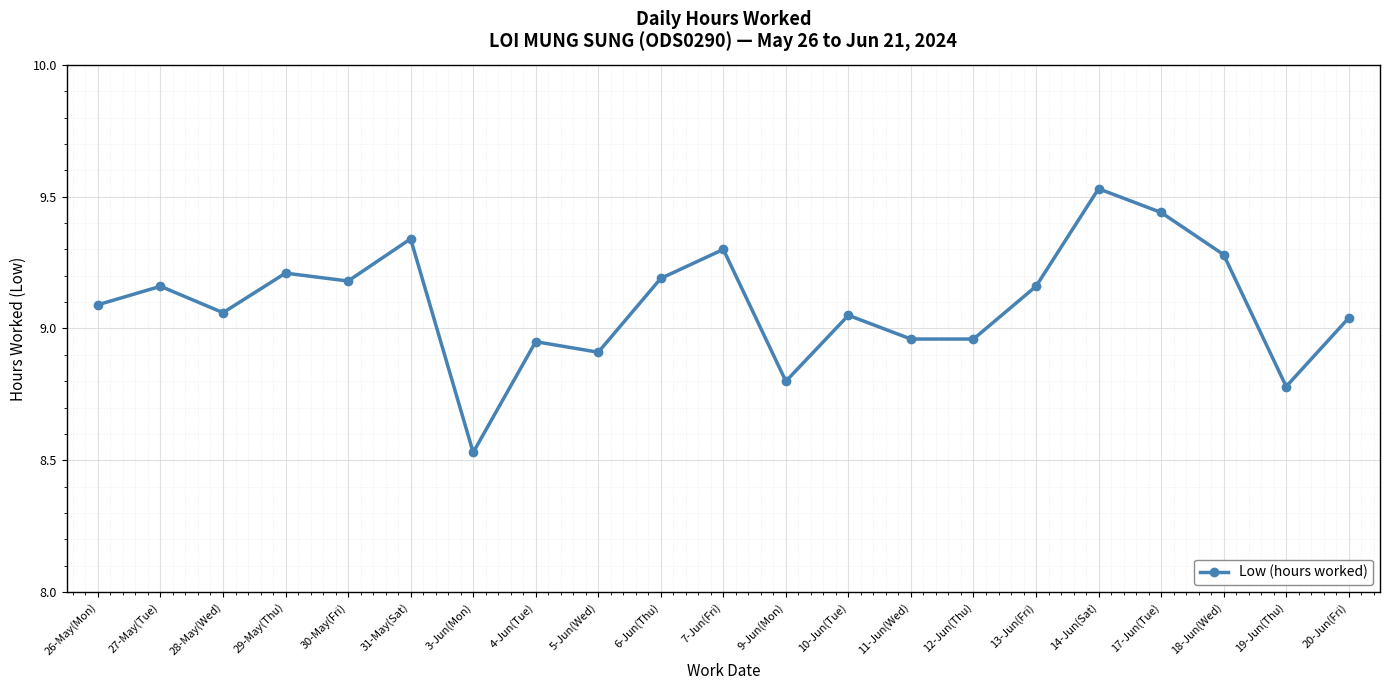

What is the ratio of the value at 31-May(Sat) to the value at 29-May(Thu)?

1.0